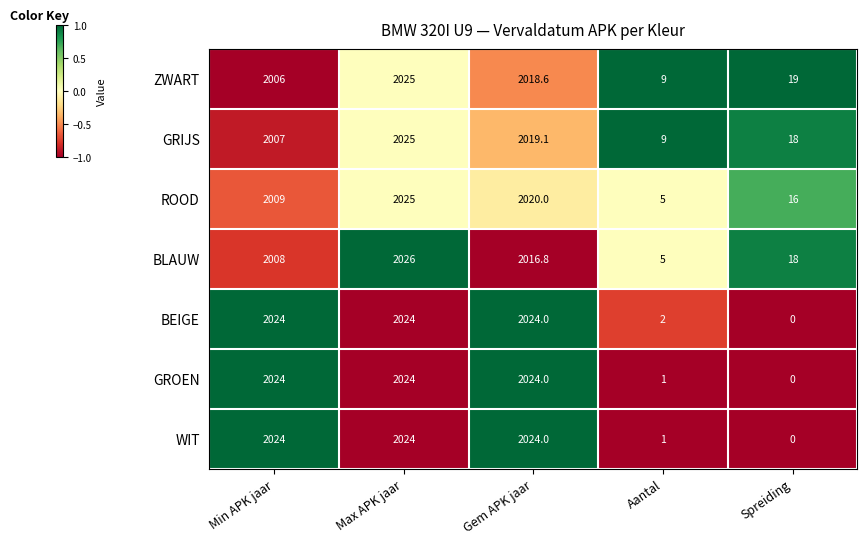

Which label corresponds to the smallest value in the chart?

Spreiding